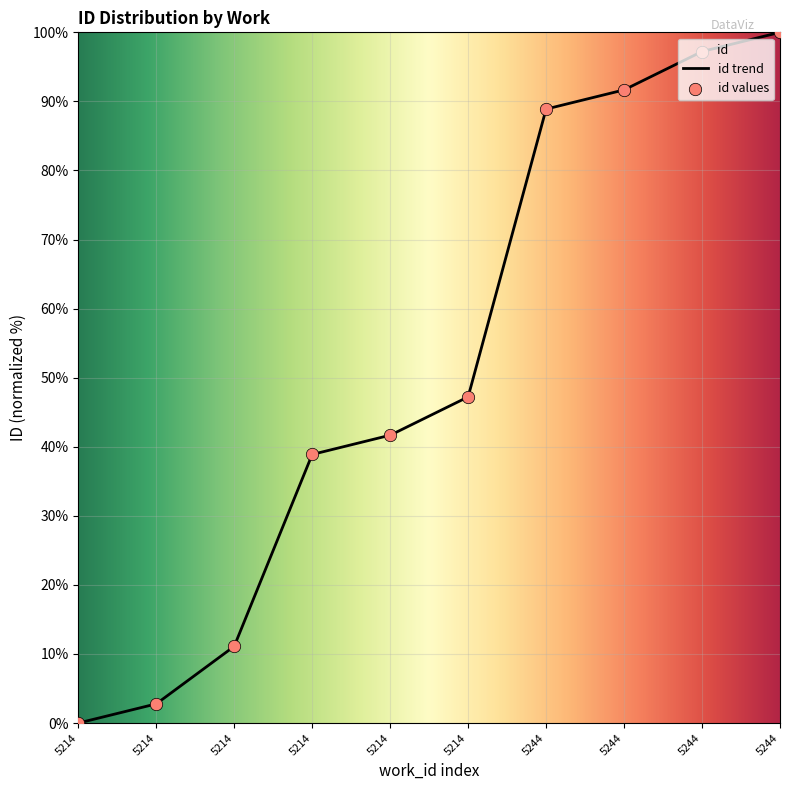

Which has a higher value, 5214 or 5214?

5214